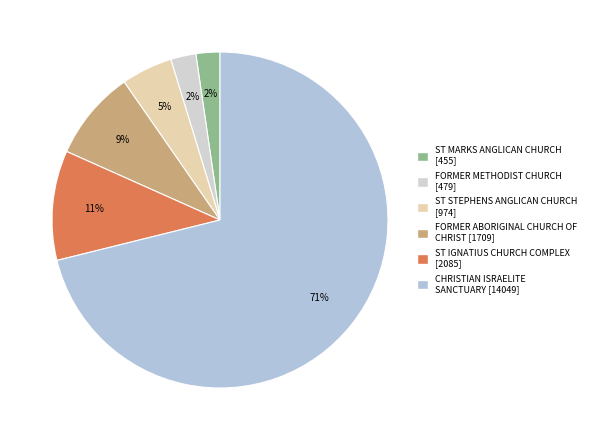

To the nearest percent, what portion does FORMER ABORIGINAL CHURCH OF CHRIST represent?

9%